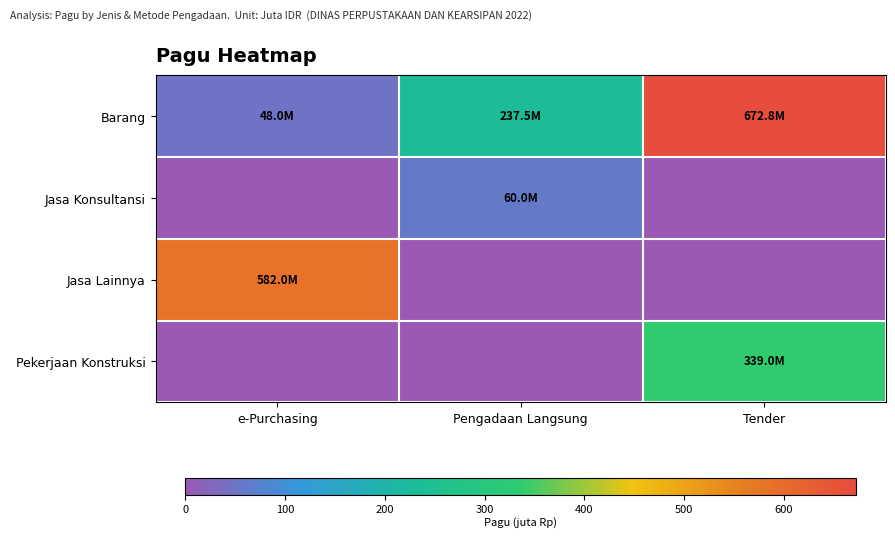

Reading left to right, extract all data points from this chart.

Barang: e-Purchasing=48.0	Pengadaan Langsung=237.5	Tender=672.8
Jasa Konsultansi: e-Purchasing=0.0	Pengadaan Langsung=60.0	Tender=0.0
Jasa Lainnya: e-Purchasing=582.0	Pengadaan Langsung=0.0	Tender=0.0
Pekerjaan Konstruksi: e-Purchasing=0.0	Pengadaan Langsung=0.0	Tender=339.0